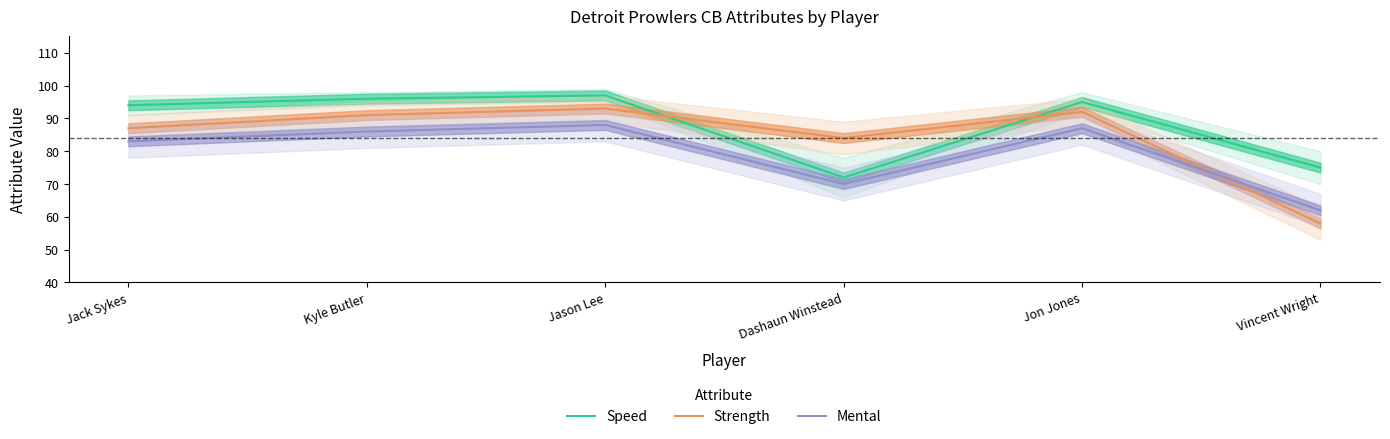

Rank the categories by Strength value from lowest to highest.

Vincent Wright, Dashaun Winstead, Jack Sykes, Kyle Butler, Jon Jones, Jason Lee